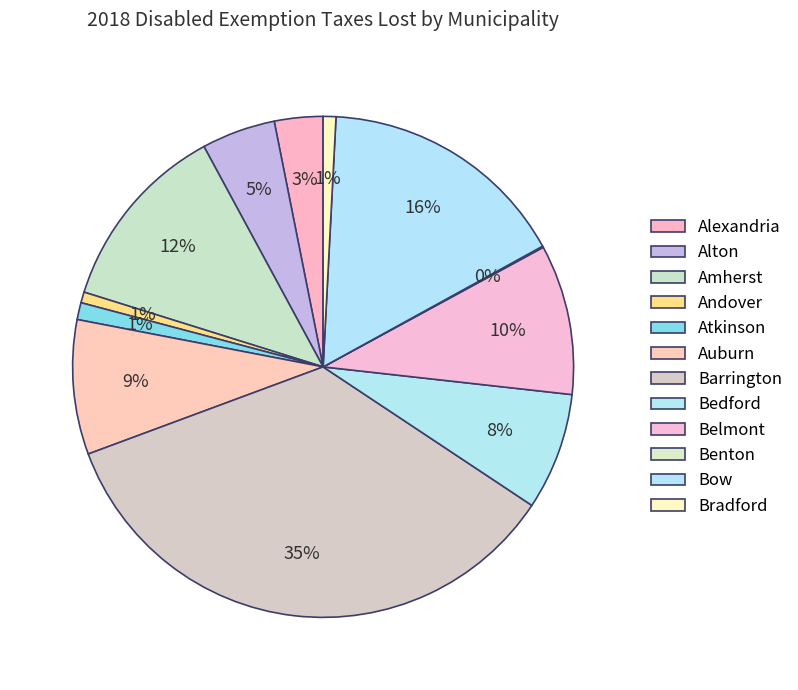

Which slice is the smallest?

Benton